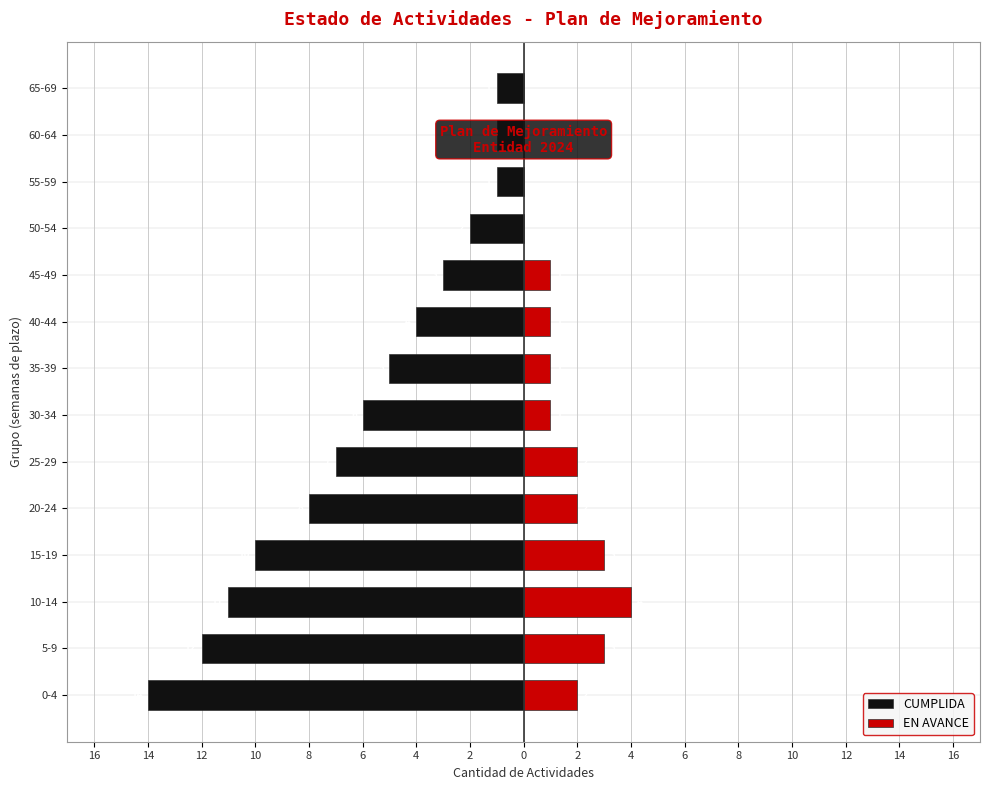

What is the difference between the highest and lowest values at 35-39?

6